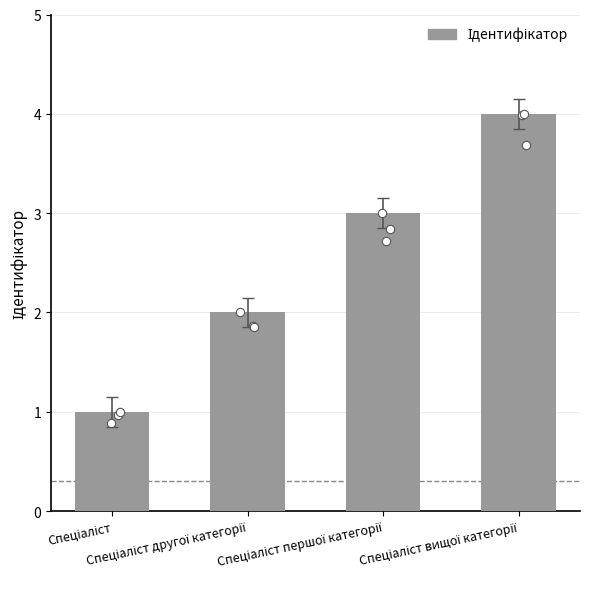

What is the maximum value shown in the chart?

4